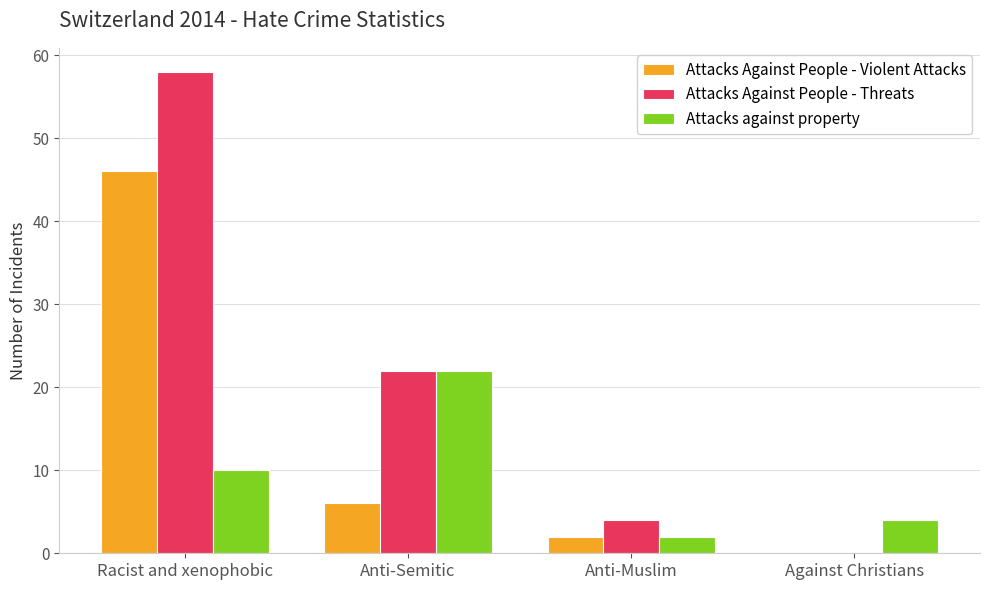

At which label does Attacks Against People - Violent Attacks first exceed 6?

Racist and xenophobic